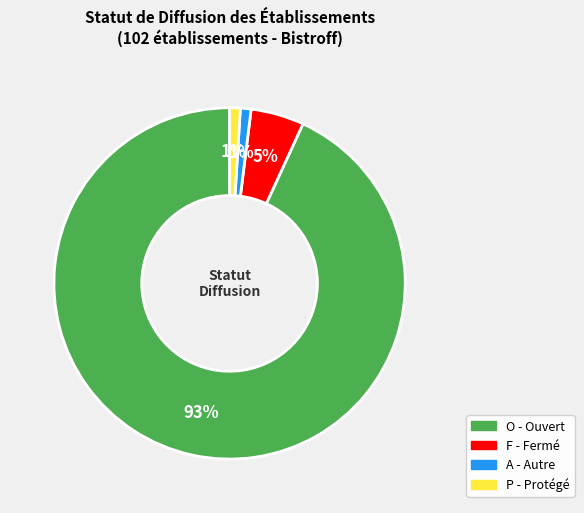

What percentage is the O slice, to the nearest percent?

93%